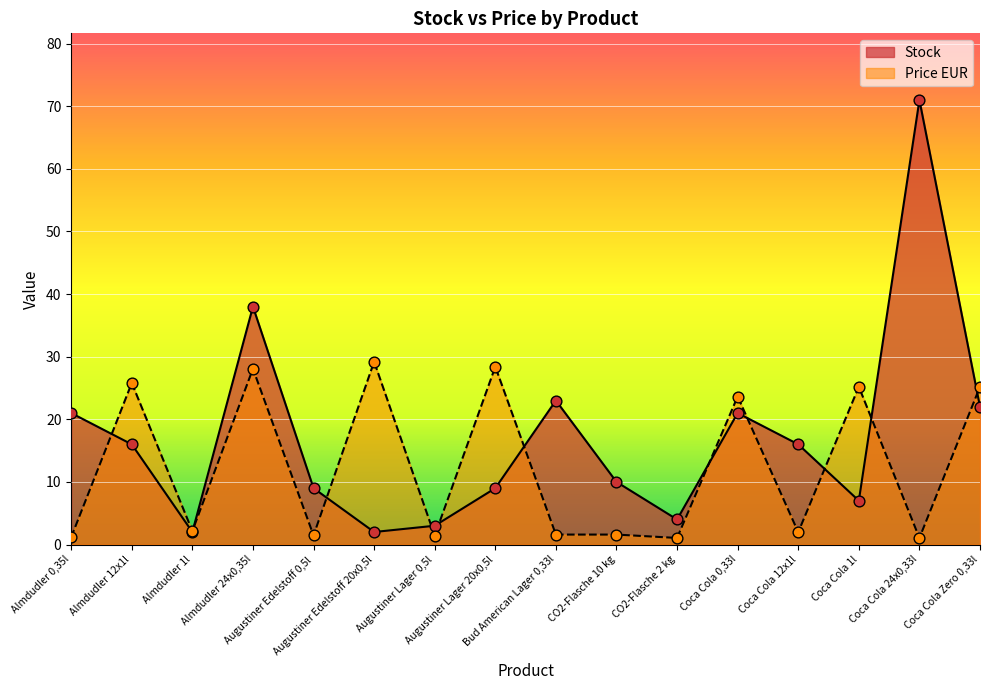

What are all the series names shown in the legend?

Stock, Price EUR